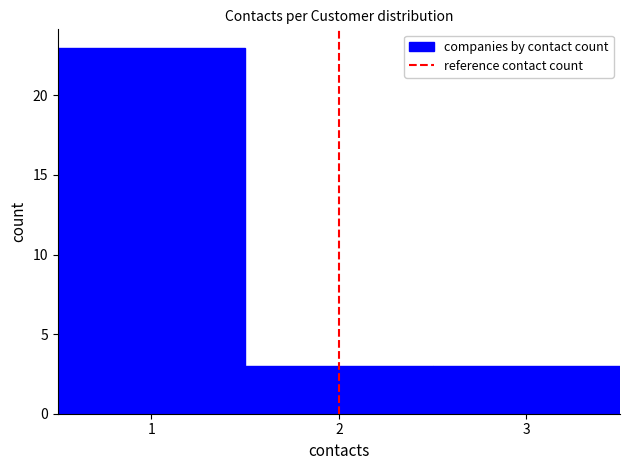

Reading left to right, transcribe this chart: for each bar, give the range it covers on the x-axis and its height. The values are not printed on the chart, so give them approximately, as read against the axis.

0.5 to 1.5: 23
1.5 to 2.5: 3
2.5 to 3.5: 3